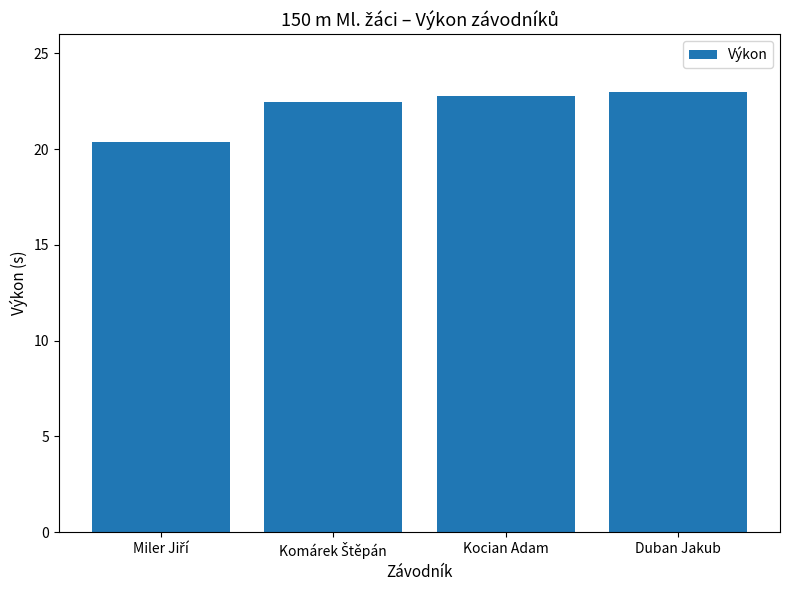

What is the sum of all values?

88.6